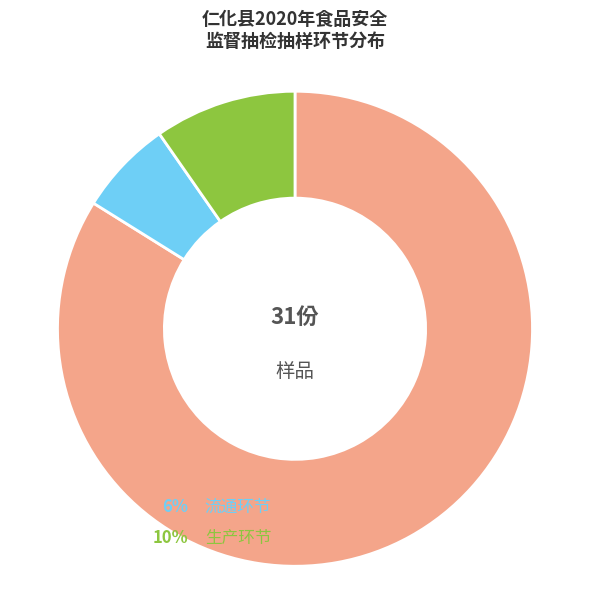

Count the number of slices in the pie.

3